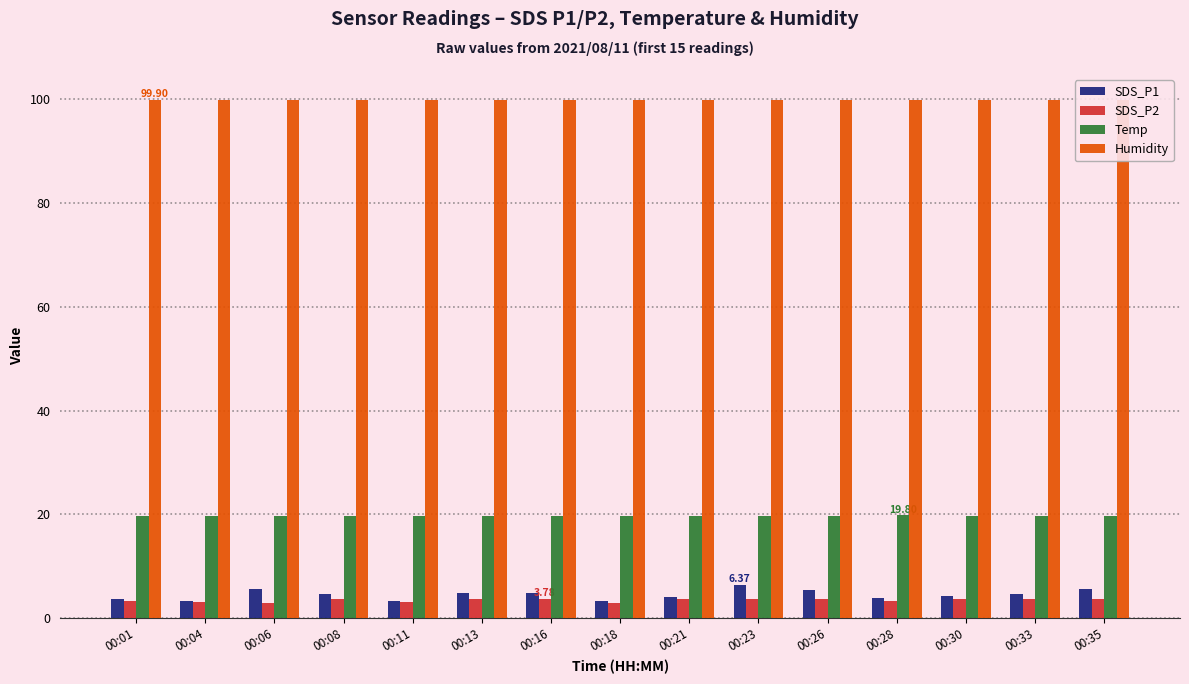

Which series has the largest range (max minus min)?

SDS_P1